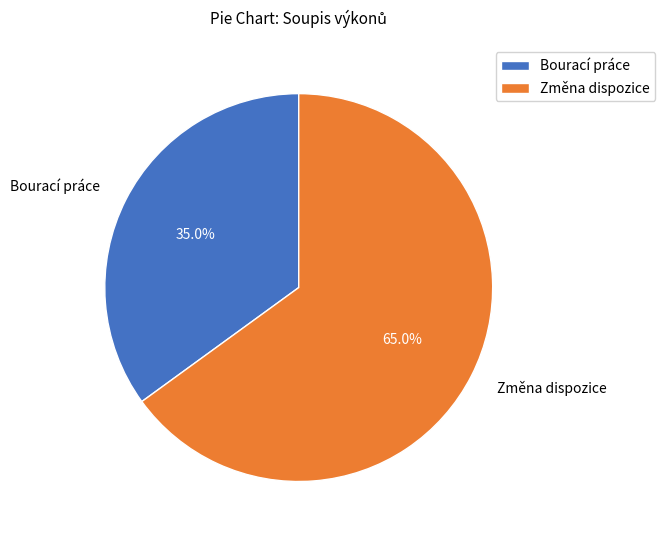

What is the majority slice?

Změna dispozice